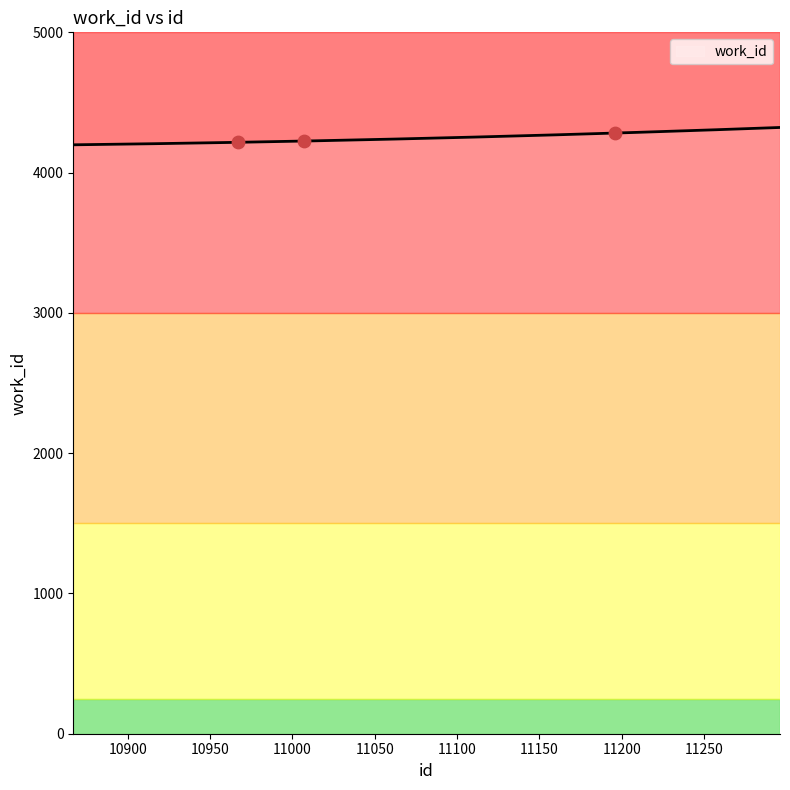

What is the change in value from 10967 to 11007?

+9